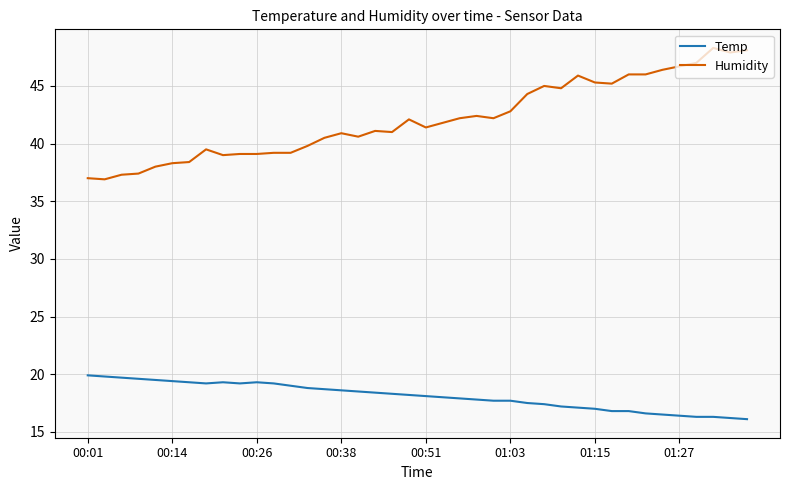

How many series are shown in this chart?

2